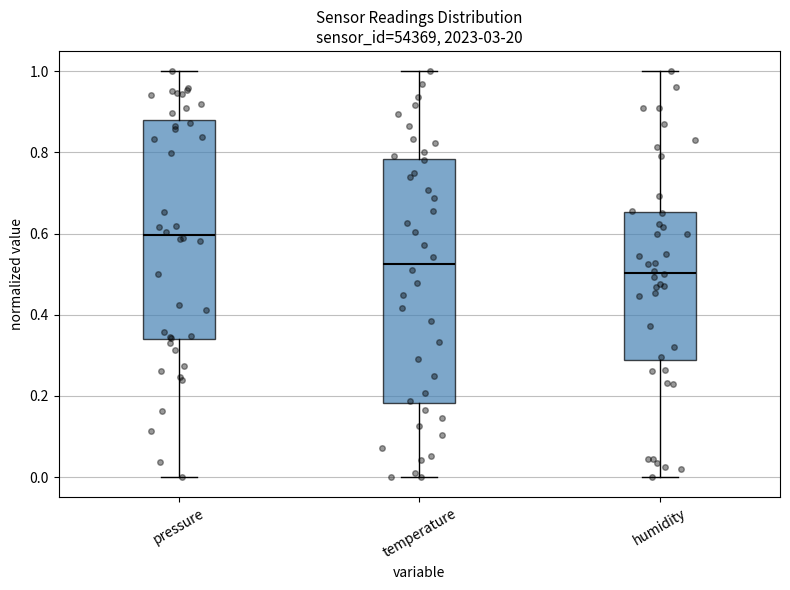

Which box has the highest median line?

pressure